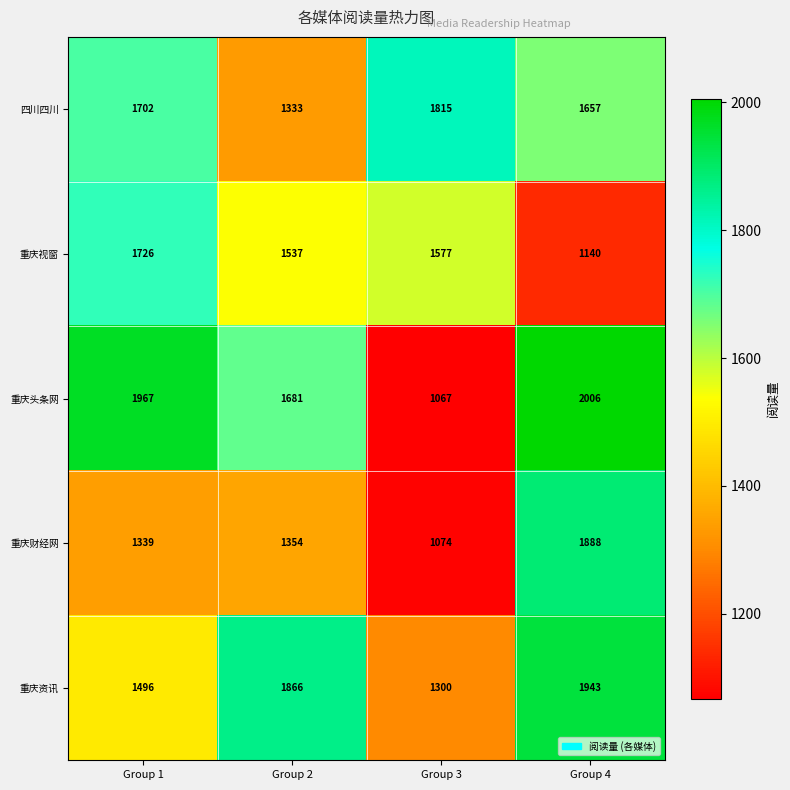

At which label is 重庆财经网 closest to 1481?

Group 2